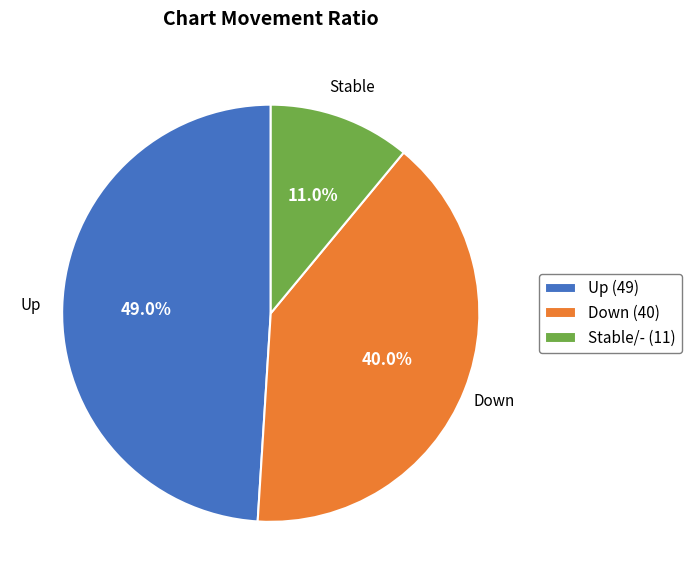

To the nearest percent, what is the difference between the largest and smallest slice percentages?

38%